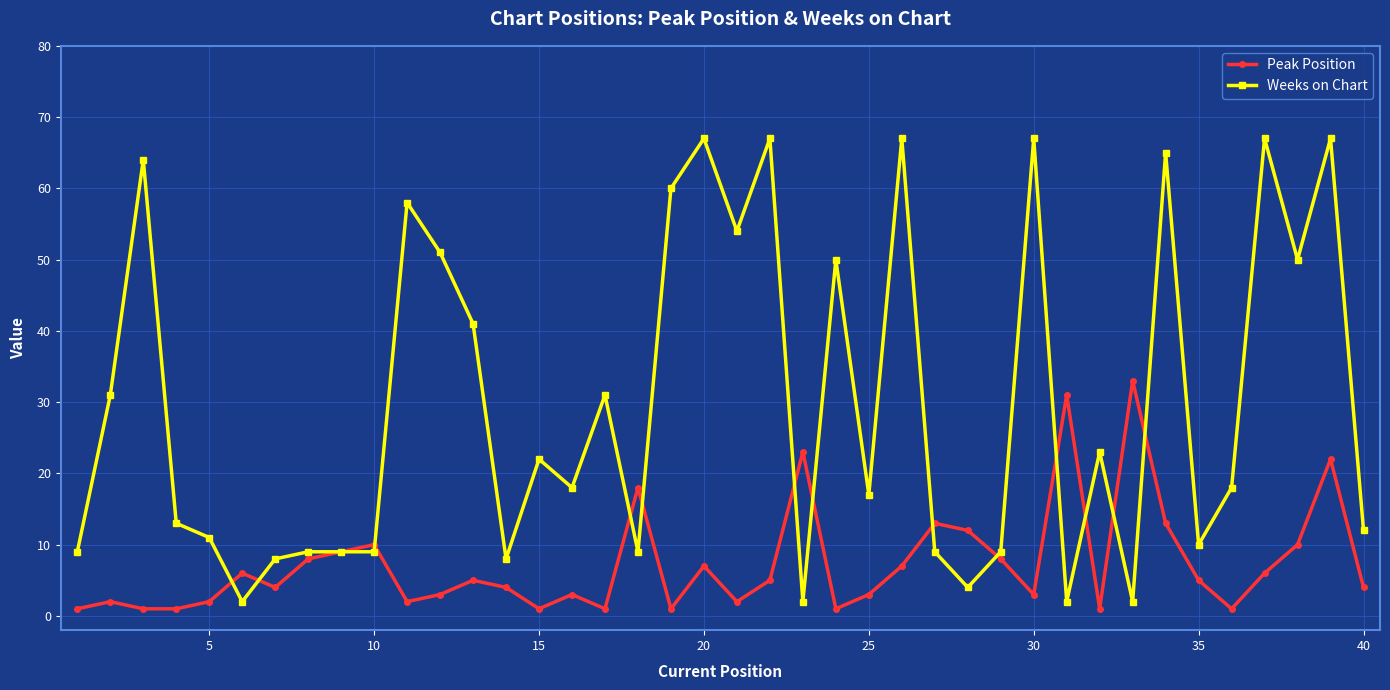

Reading right to left, transcribe all the data shown in this chart.

Peak Position: 4	22	10	6	1	5	13	33	1	31	3	8	12	13	7	3	1	23	5	2	7	1	18	1	3	1	4	5	3	2	10	9	8	4	6	2	1	1	2	1
Weeks on Chart: 12	67	50	67	18	10	65	2	23	2	67	9	4	9	67	17	50	2	67	54	67	60	9	31	18	22	8	41	51	58	9	9	9	8	2	11	13	64	31	9